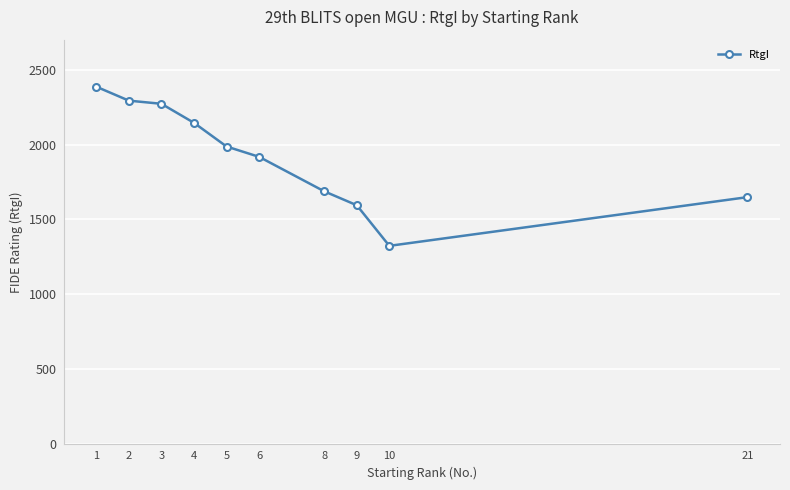

What is the smallest value displayed?

1324